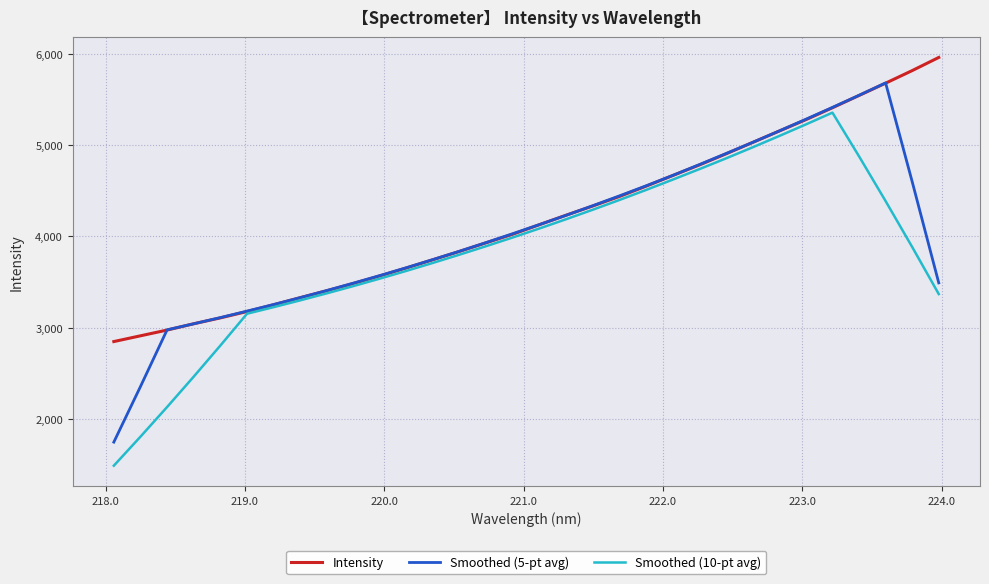

Rank the series by their average value, from highest to lowest.

Intensity, Smoothed (5-pt avg), Smoothed (10-pt avg)